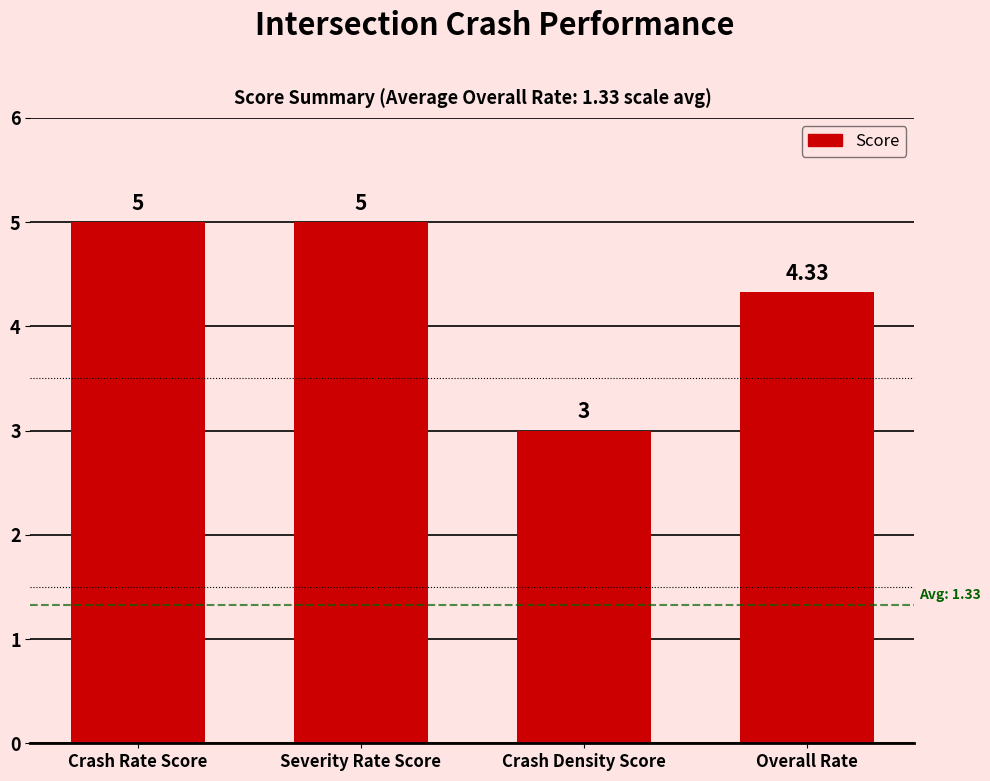

What is the smallest value displayed?

3.0